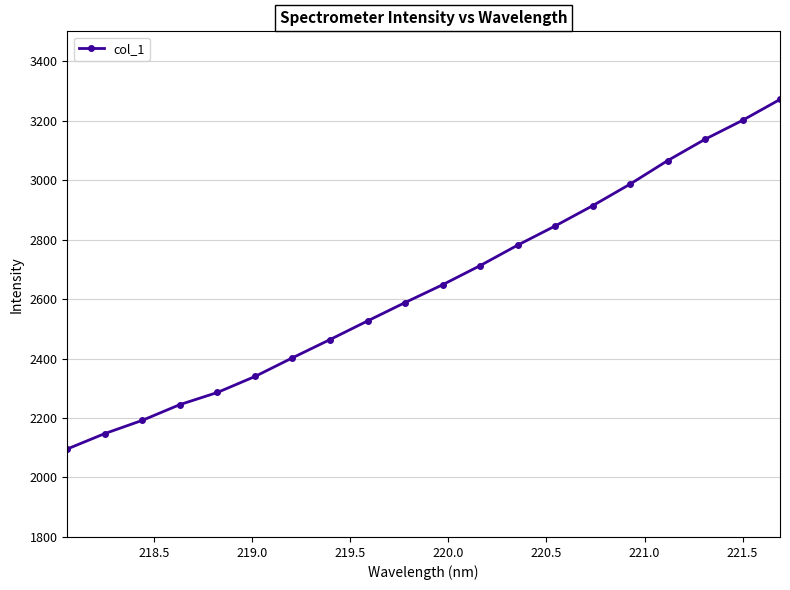

What is the value of the 20th point from the left?

3271.1